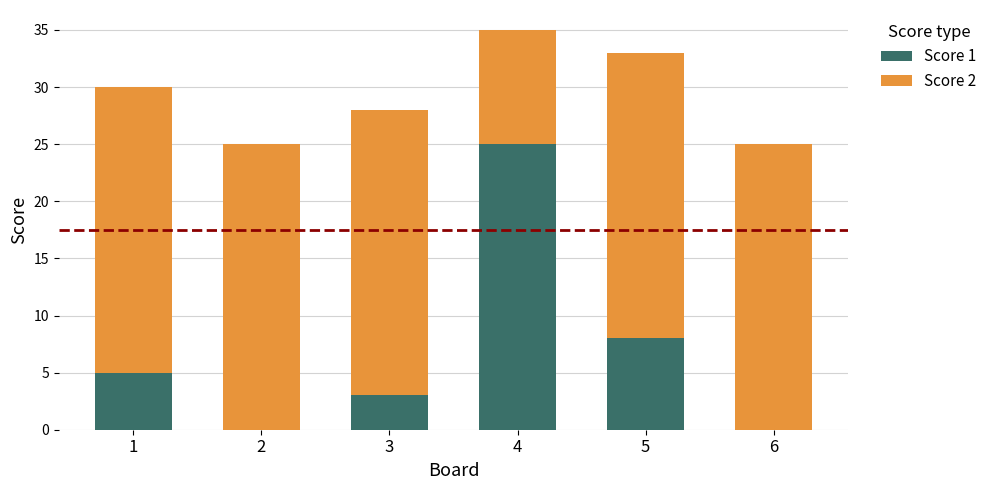

What is the total value across all series at 6?

25